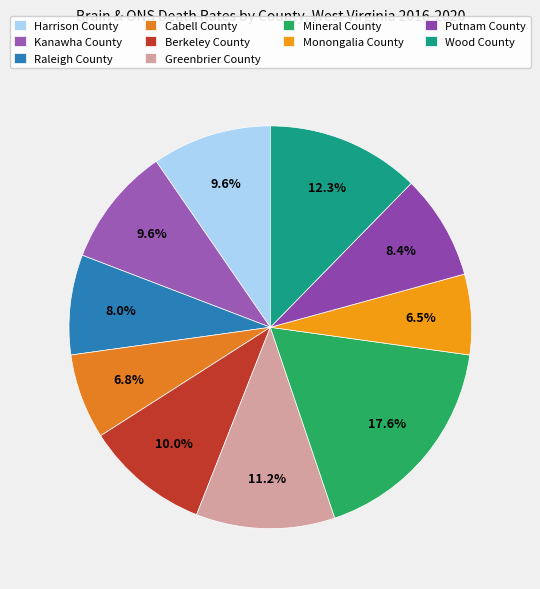

To the nearest percent, what percentage of the pie is Mineral County?

18%